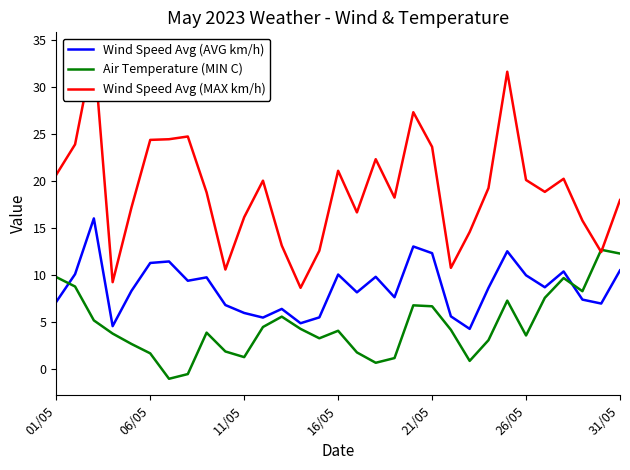

After their last crossing, which series has the higher values: Air Temperature (MIN C) or Wind Speed Avg (AVG km/h)?

Air Temperature (MIN C)